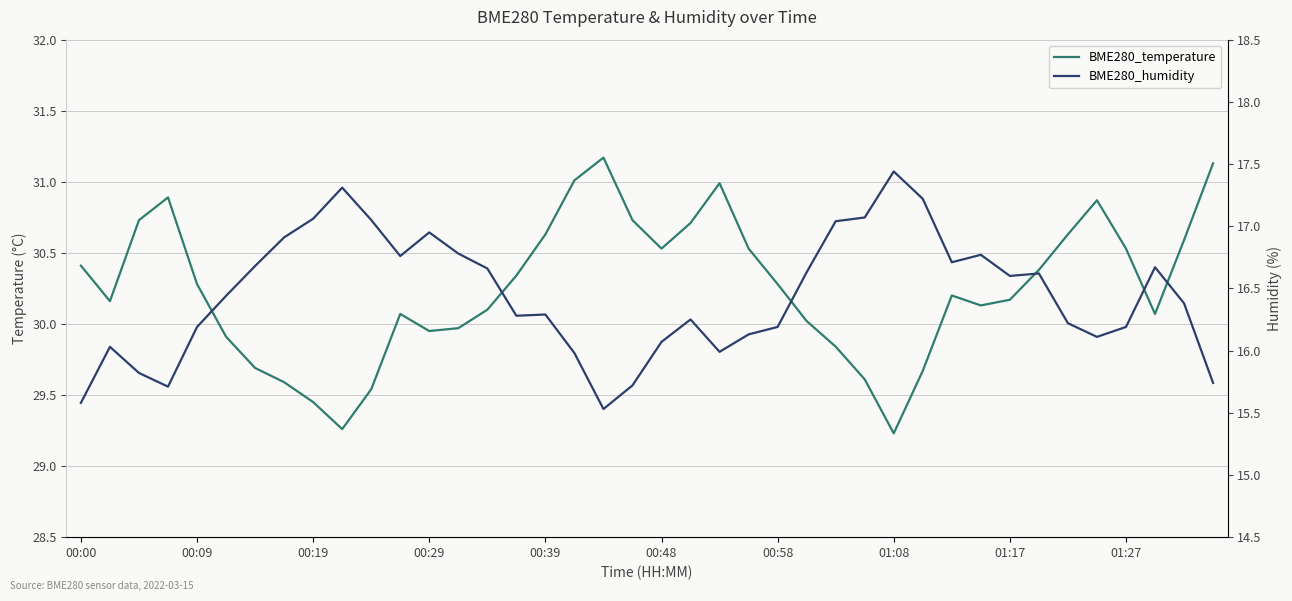

The value of BME280_temperature at 34 is 48.5. True or false?

False